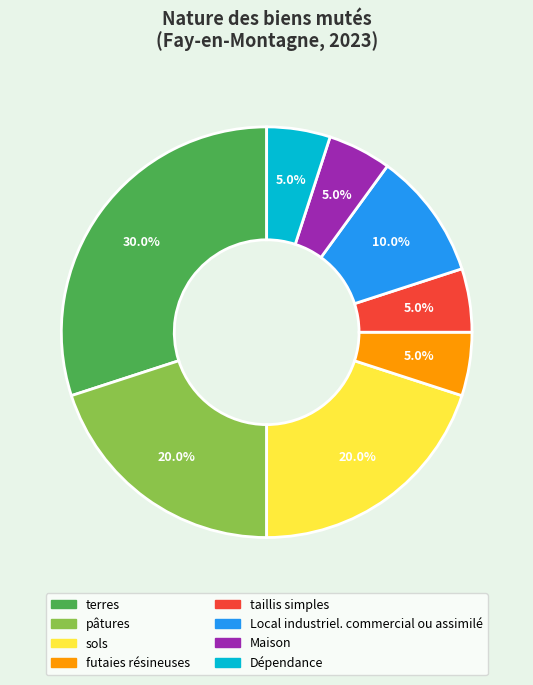

To the nearest percent, what portion does Dépendance represent?

5%